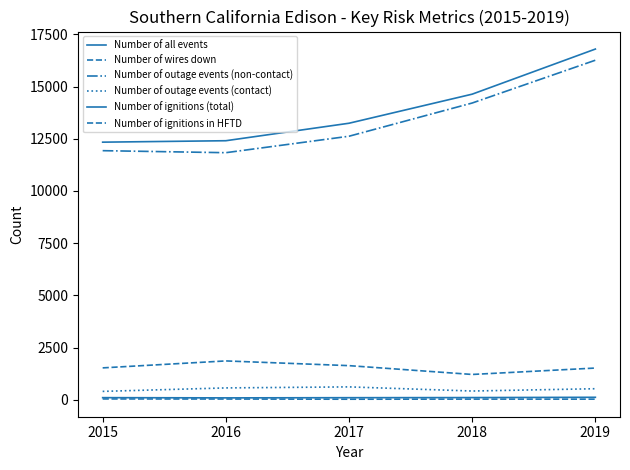

What value does the Number of ignitions in HFTD series have at 2016?

41